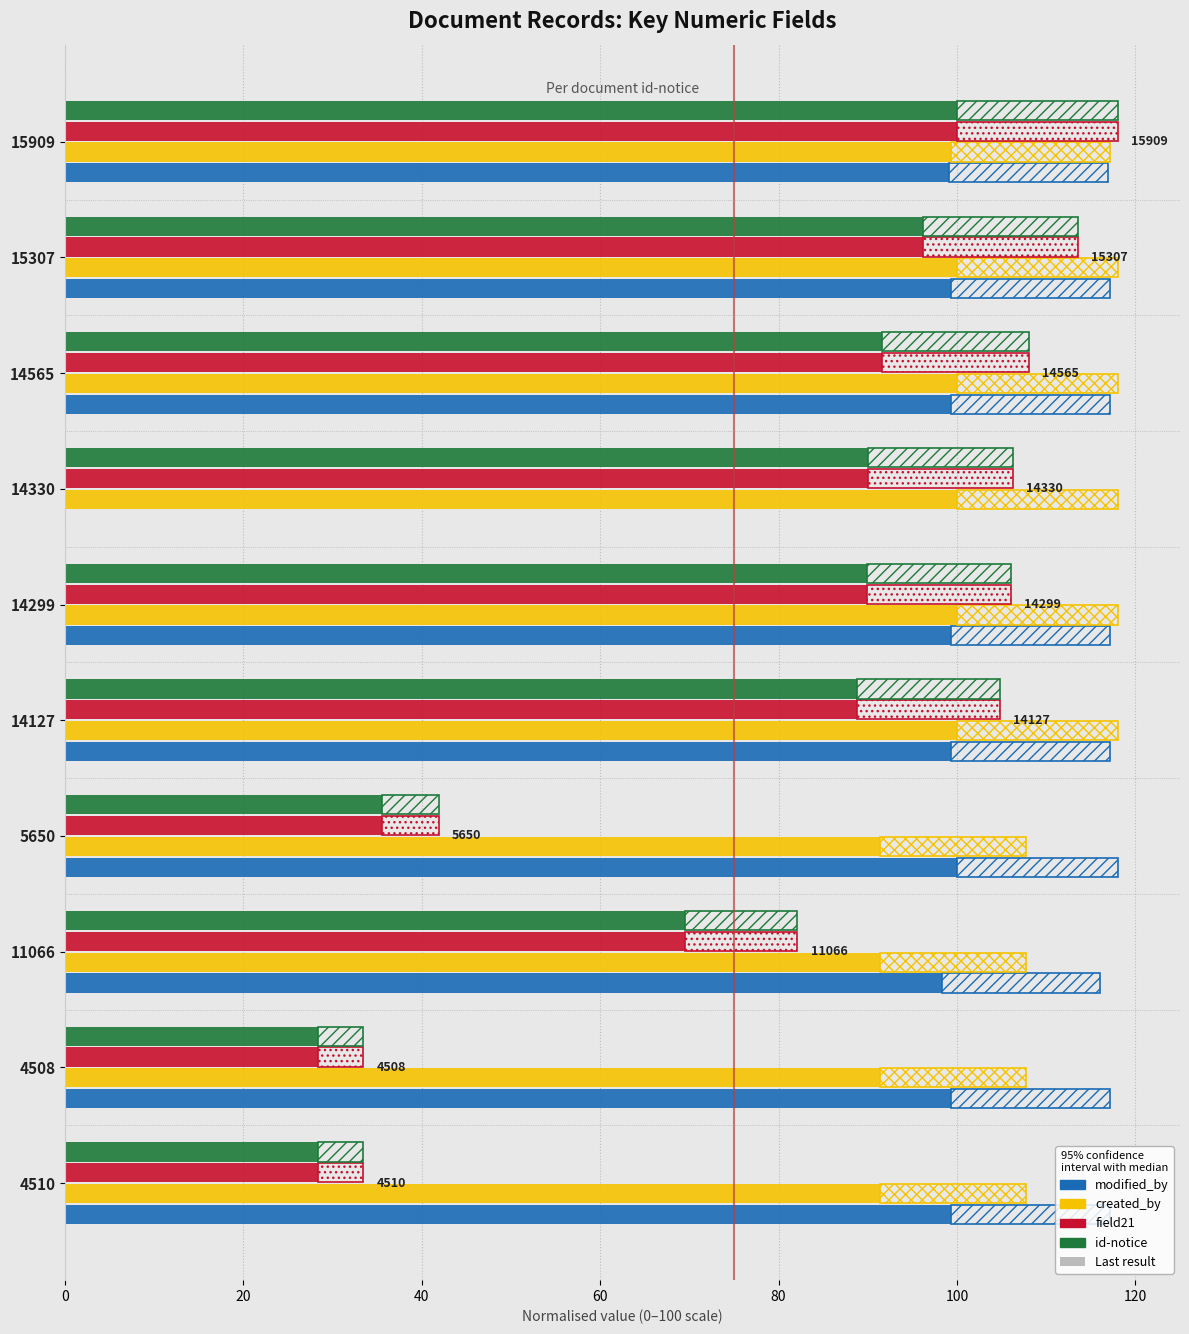

Is the value of created_by at 5650 greater than the value of modified_by at 14330?

Yes